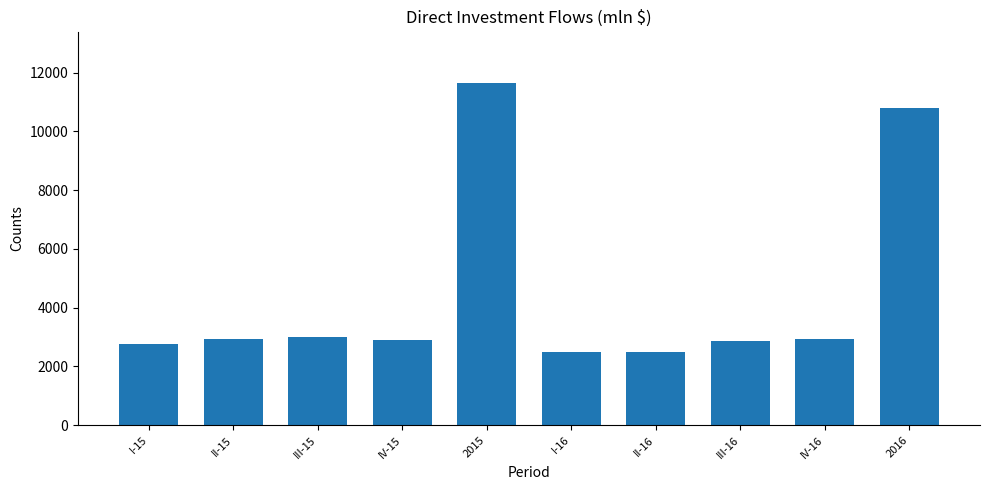

What is the average value?

4488.6